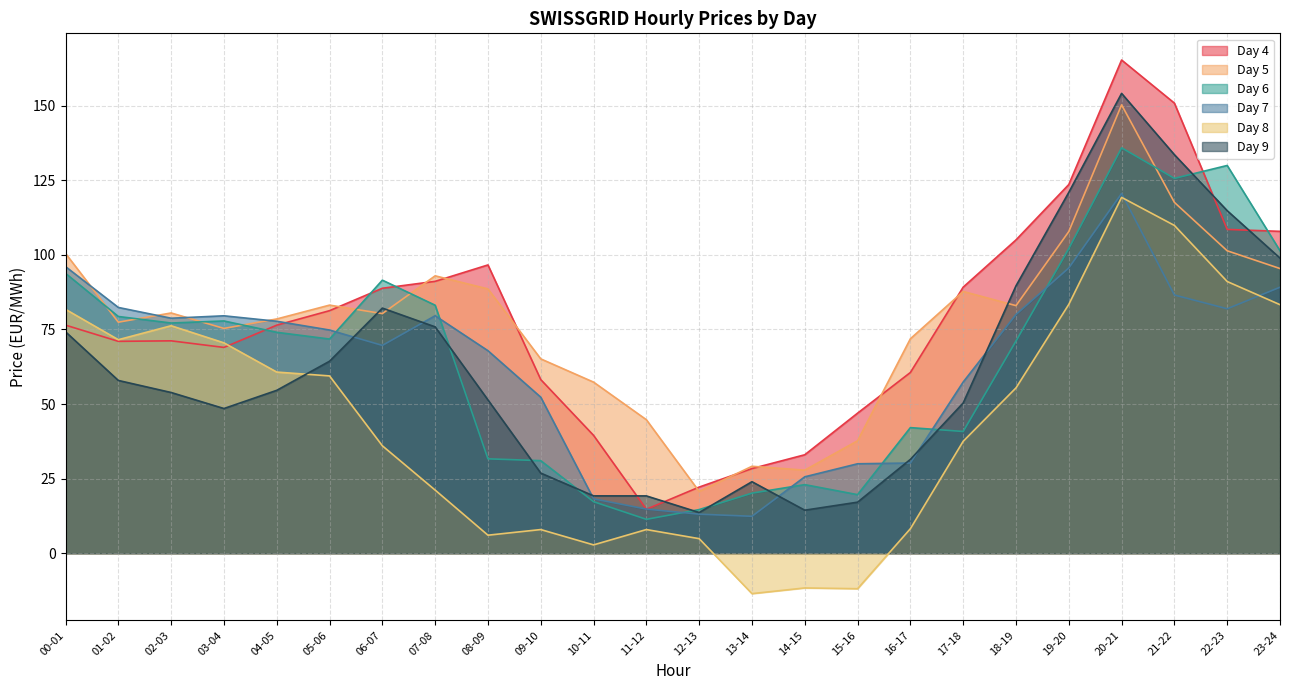

The value of Day 5 at 22-23 is 48.6. True or false?

False